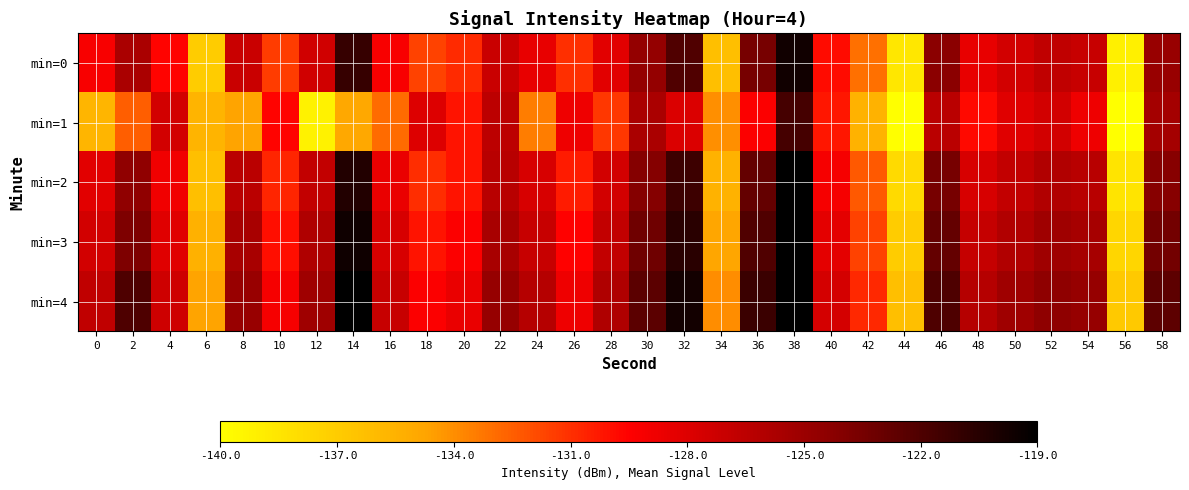

What is the difference between the highest and lowest values at 36?

8.1